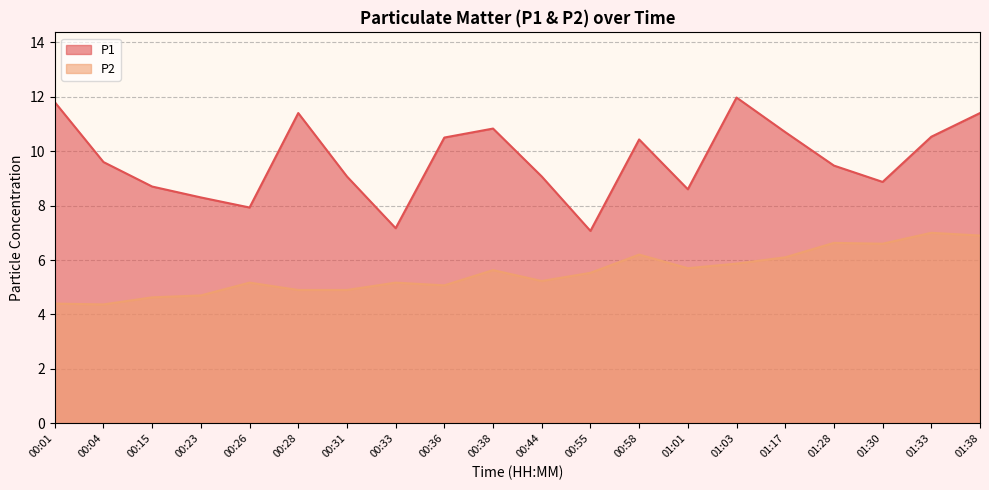

What is the difference between the maximum and second lowest values in the P1 series?

4.8